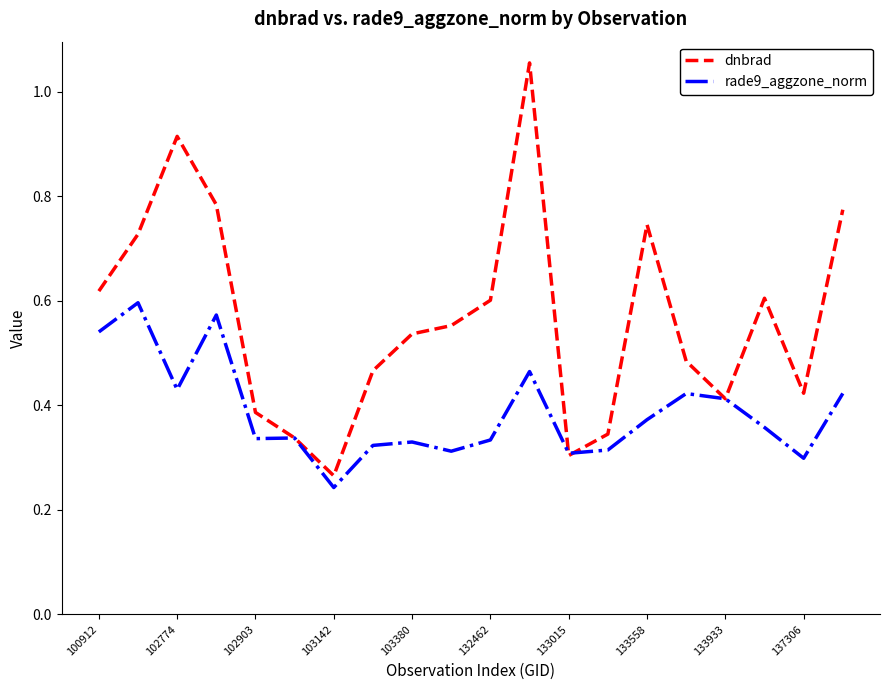

Does the chart display data point markers on the line(s)?

No